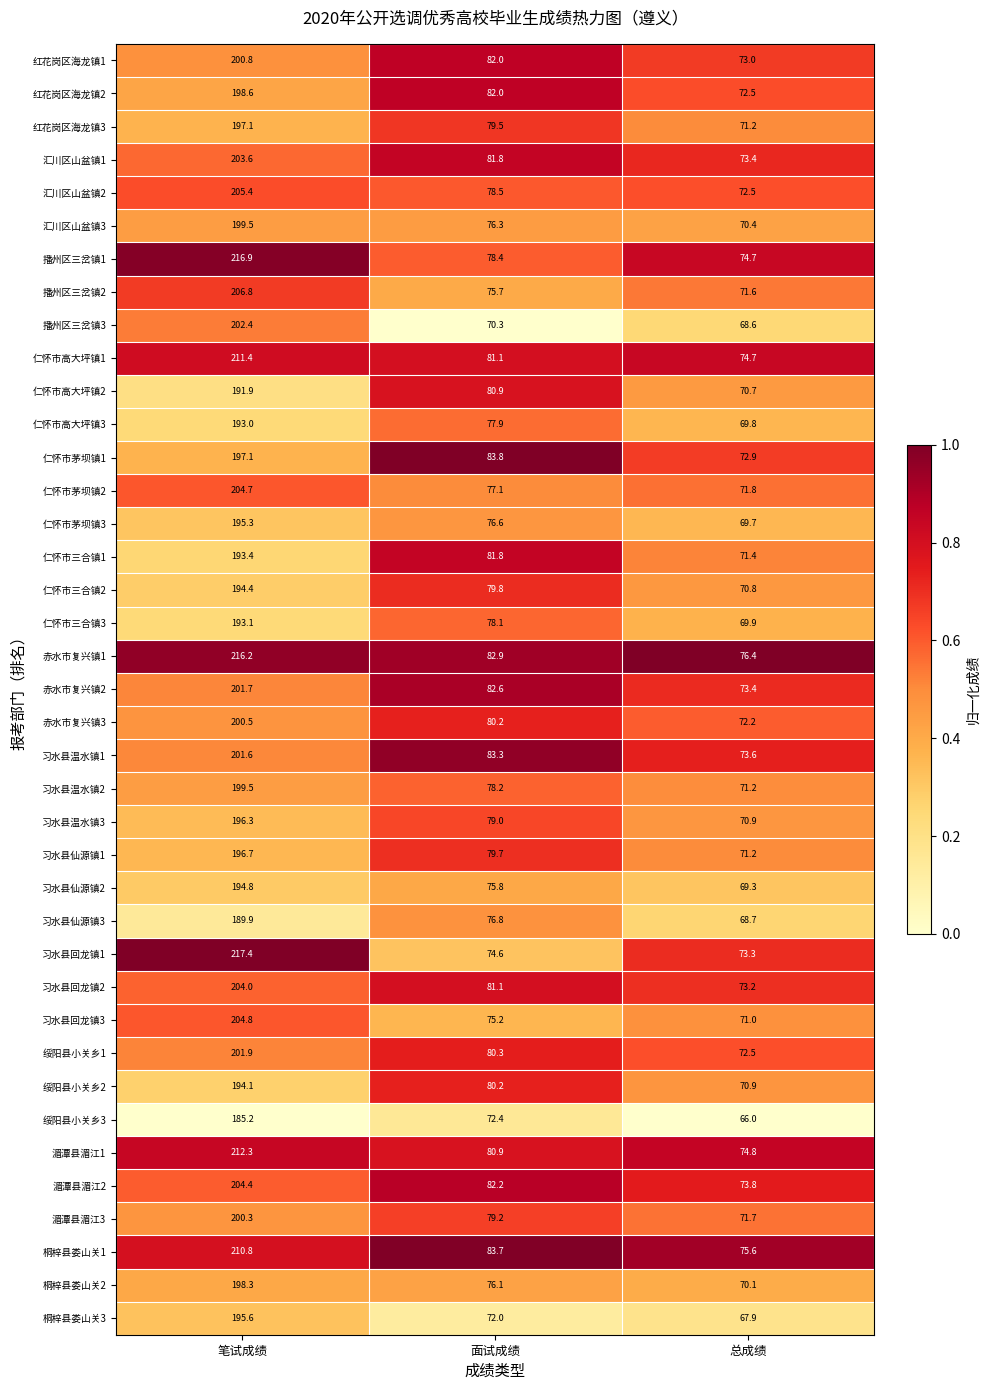

At which category is the sum across all series the highest?

笔试成绩